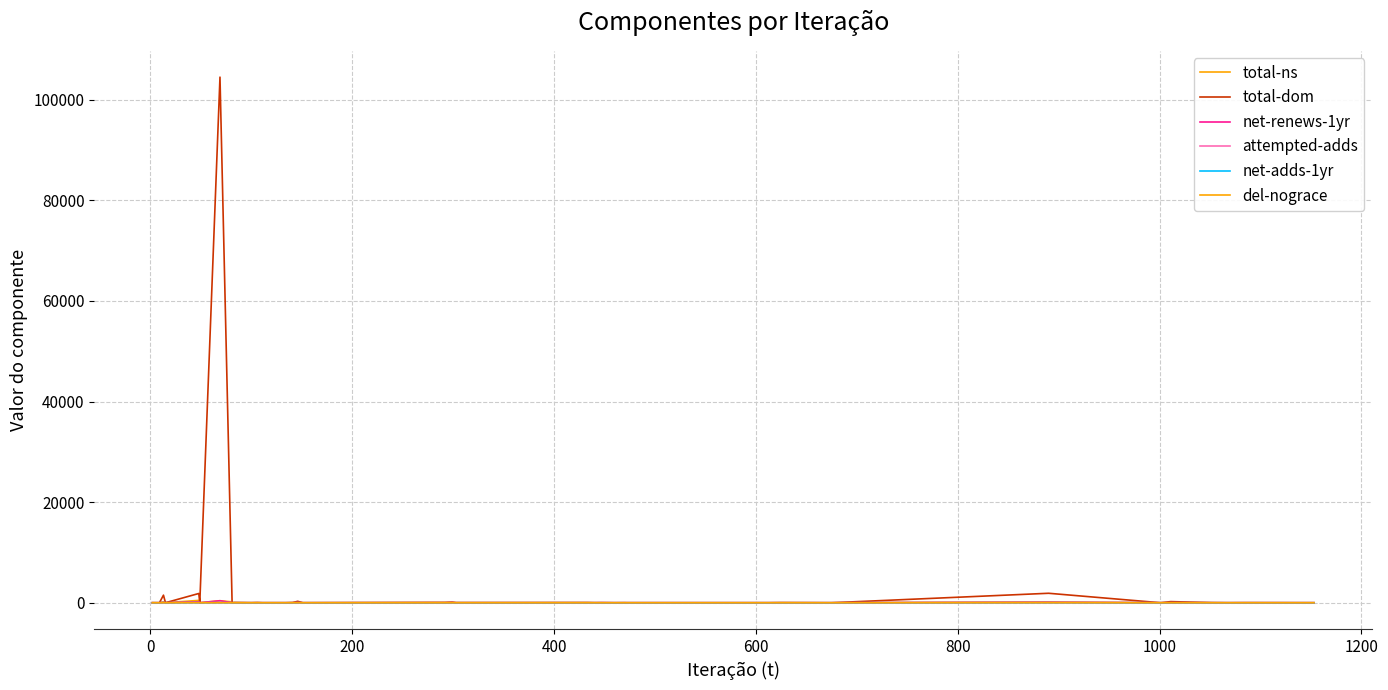

True or false: del-nograce and total-dom cross at least once.

False